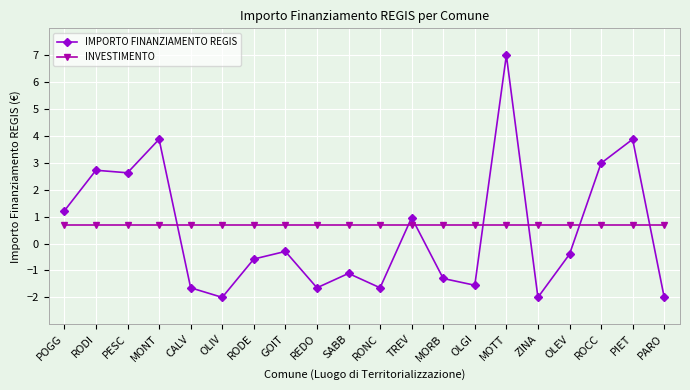

What are all the series names shown in the legend?

IMPORTO FINANZIAMENTO REGIS, INVESTIMENTO